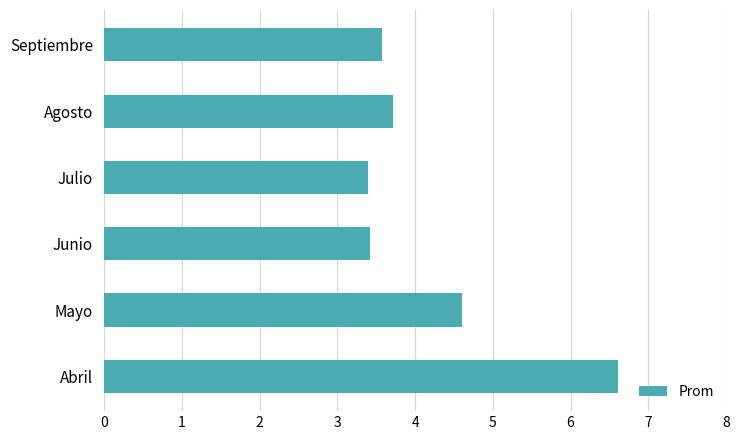

What is the ratio of the value at Julio to the value at Abril?

0.5